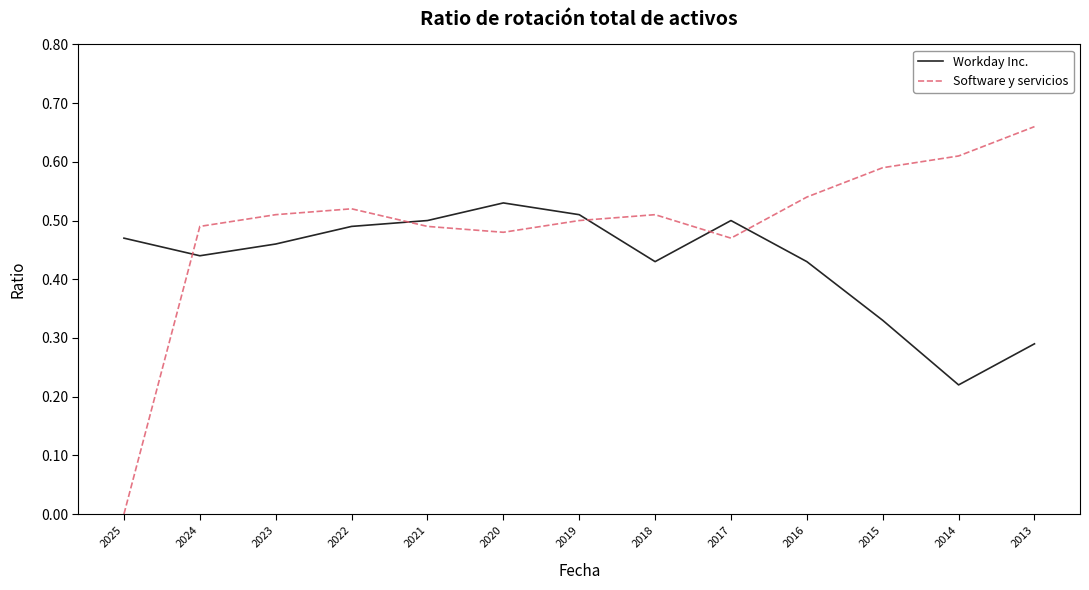

What is the sum of all Software y servicios values?

6.4